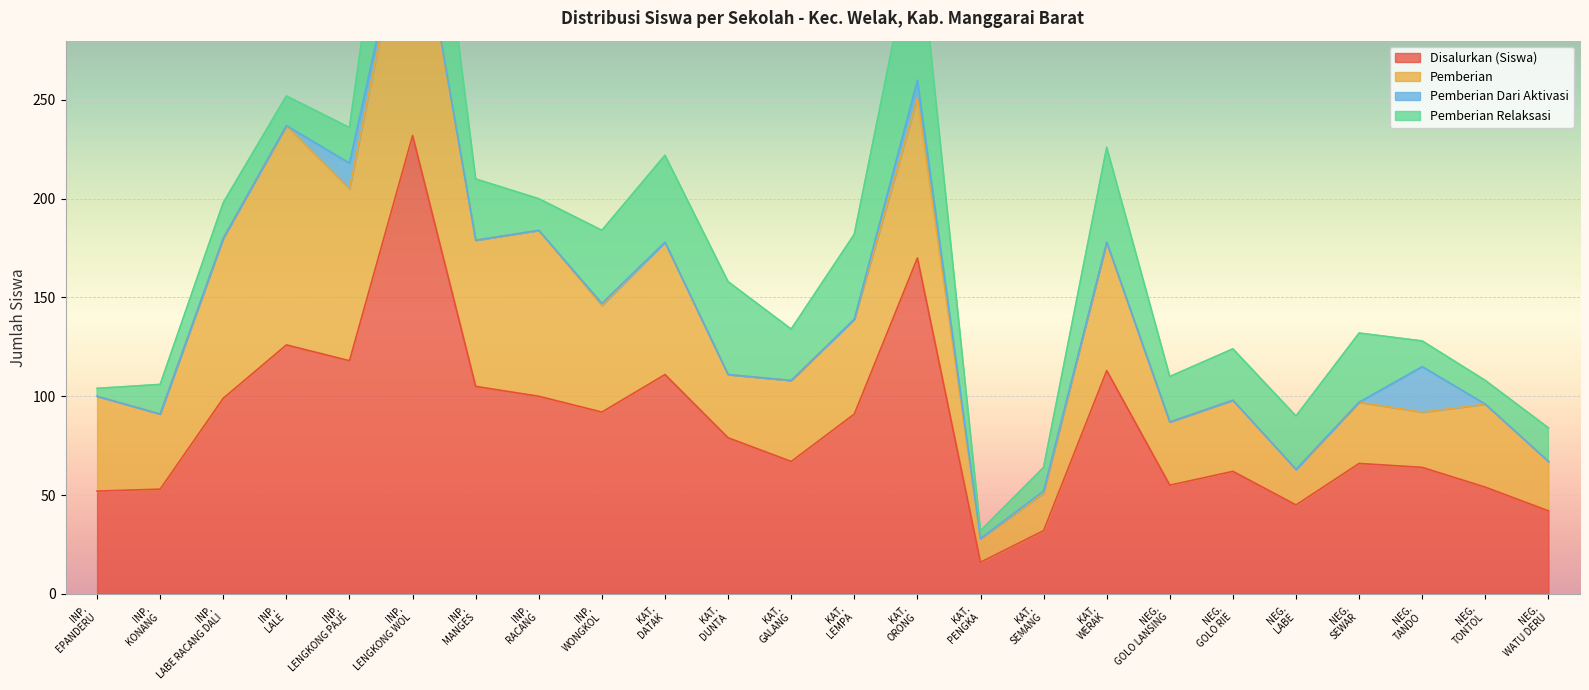

How many lines are shown in the chart?

4